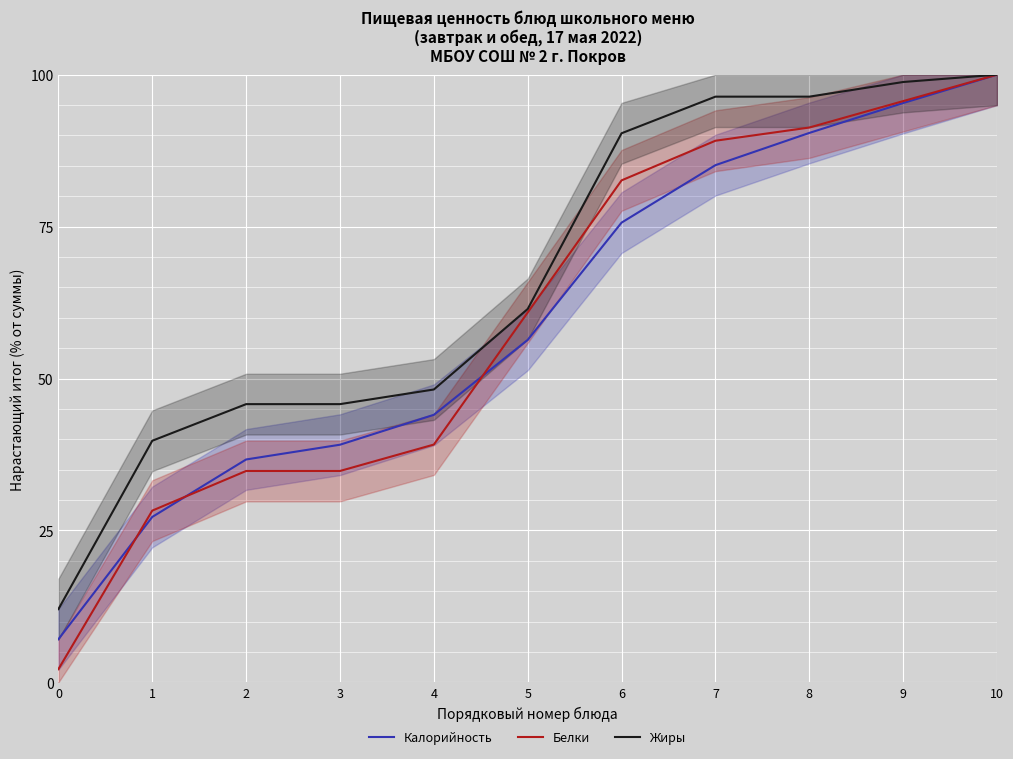

What is the maximum value for Белки?

100.0